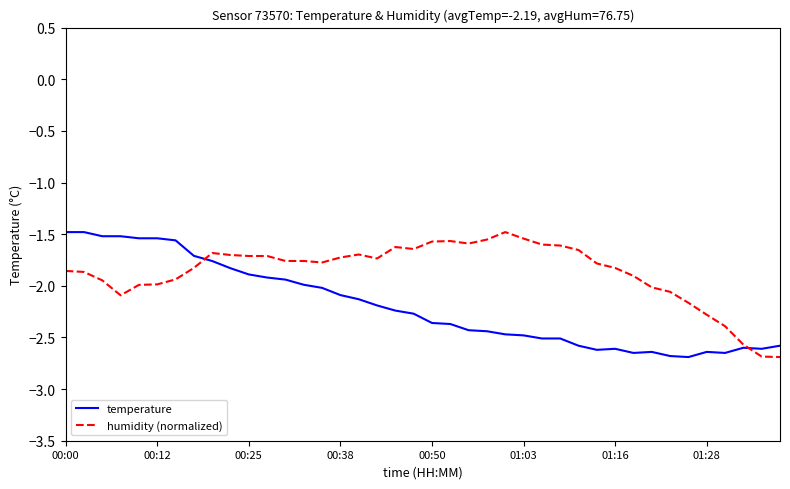

Rank the series by their average value, from highest to lowest.

humidity (normalized), temperature